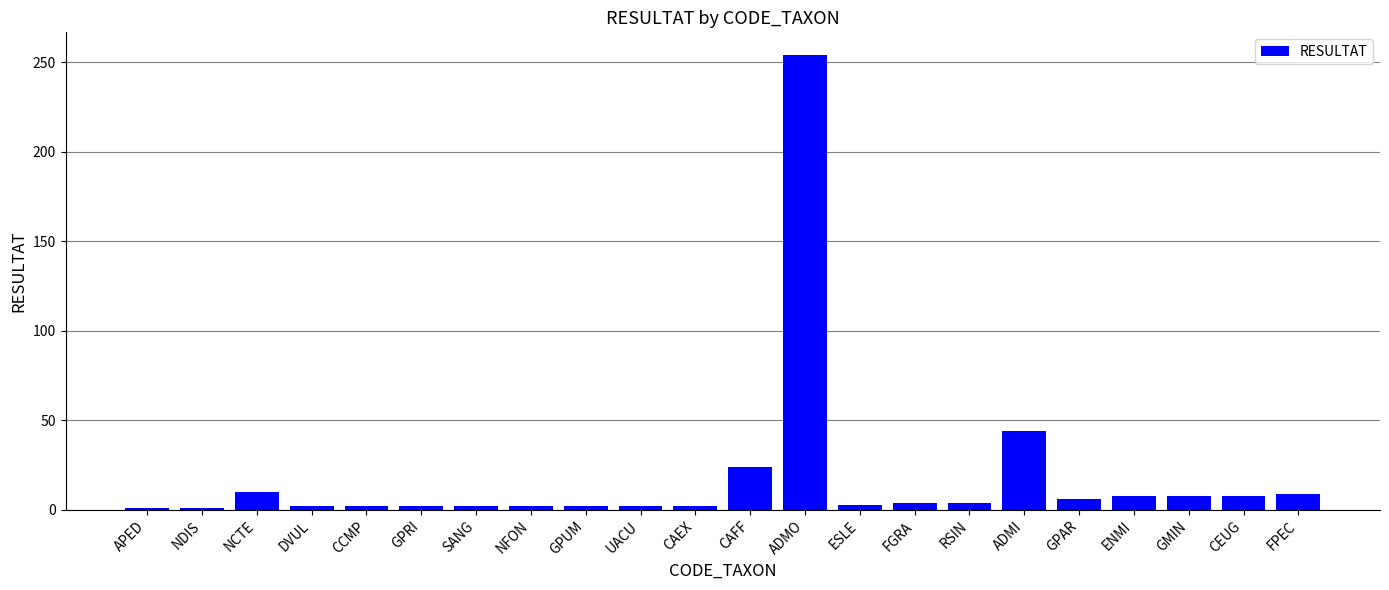

True or false: the data shows 6 at GPAR.

True